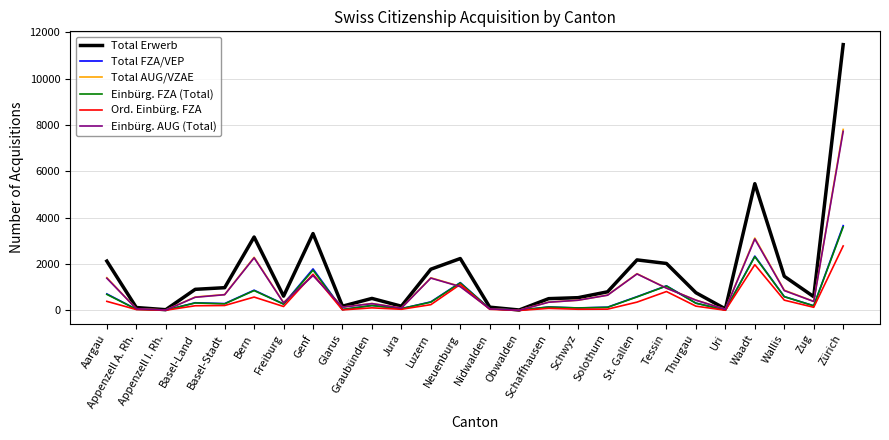

Which series has the largest range (max minus min)?

Total Erwerb